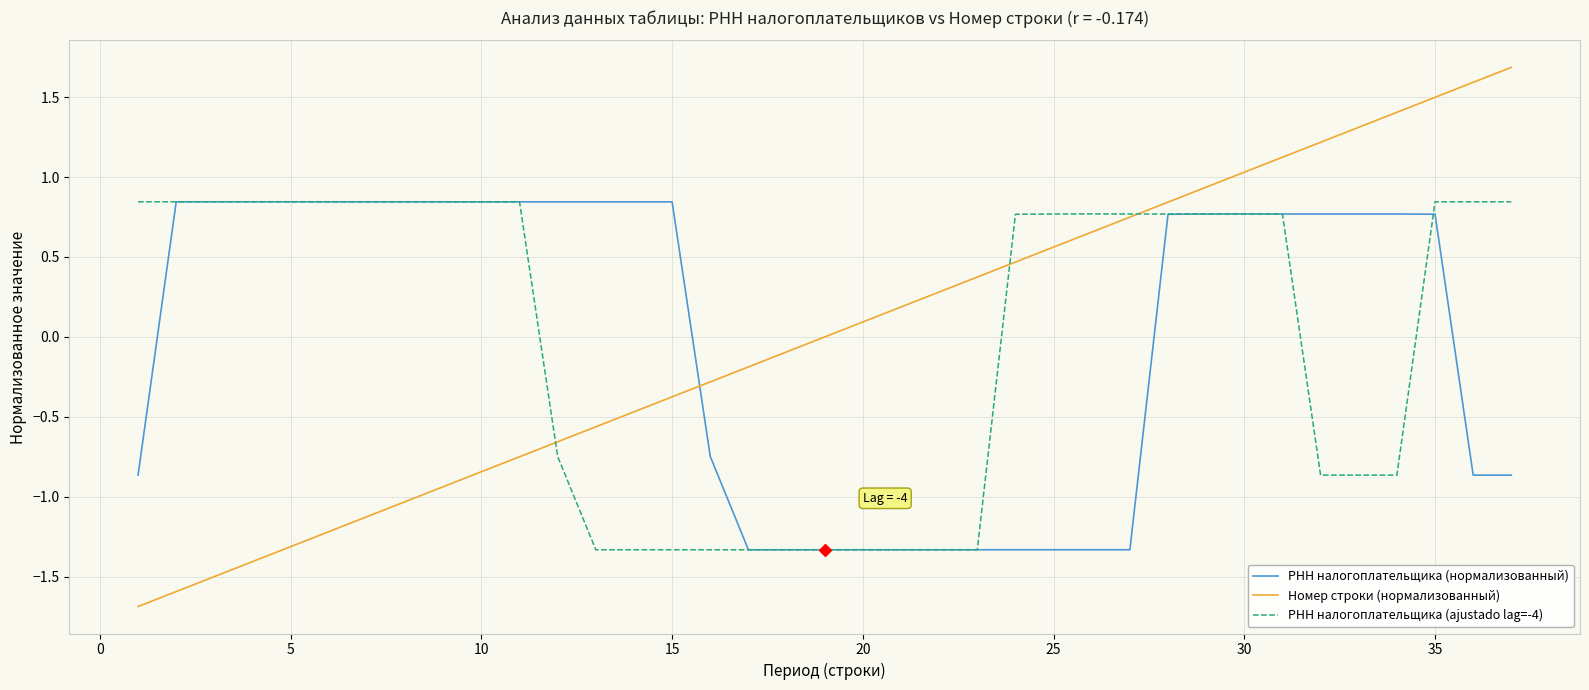

How many intersections are there between Номер строки (нормализованный) and РНН налогоплательщика (нормализованный)?

1